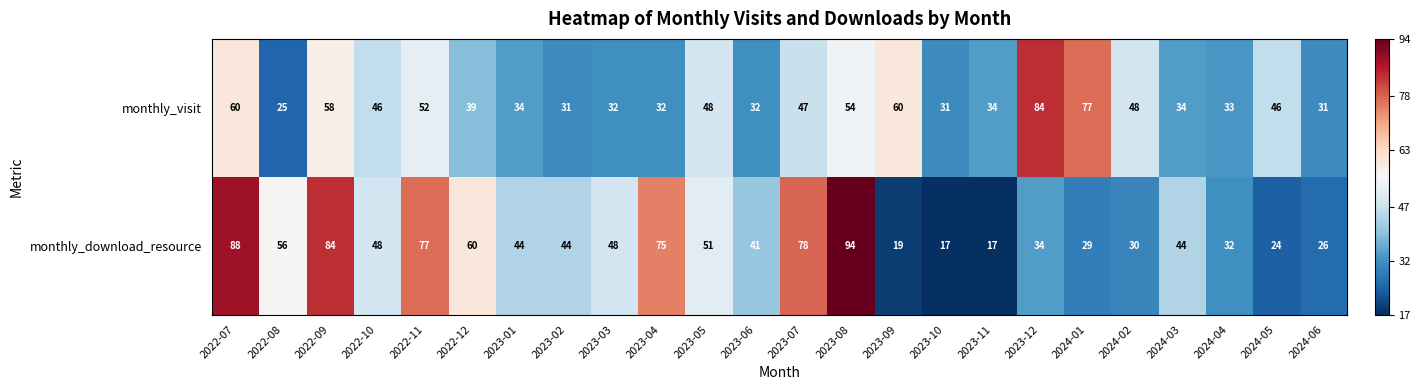

What is the sum of the monthly_download_resource values at 2023-08 and 2023-09?

113